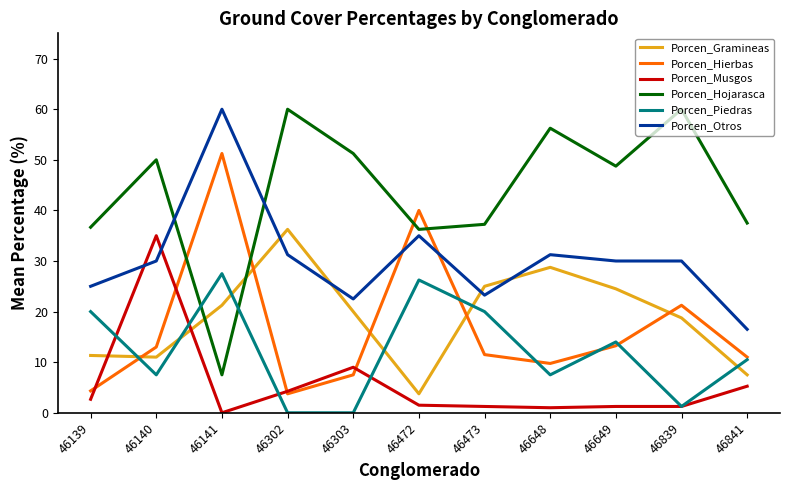

How many intersections are there between Porcen_Hojarasca and Porcen_Gramineas?

2